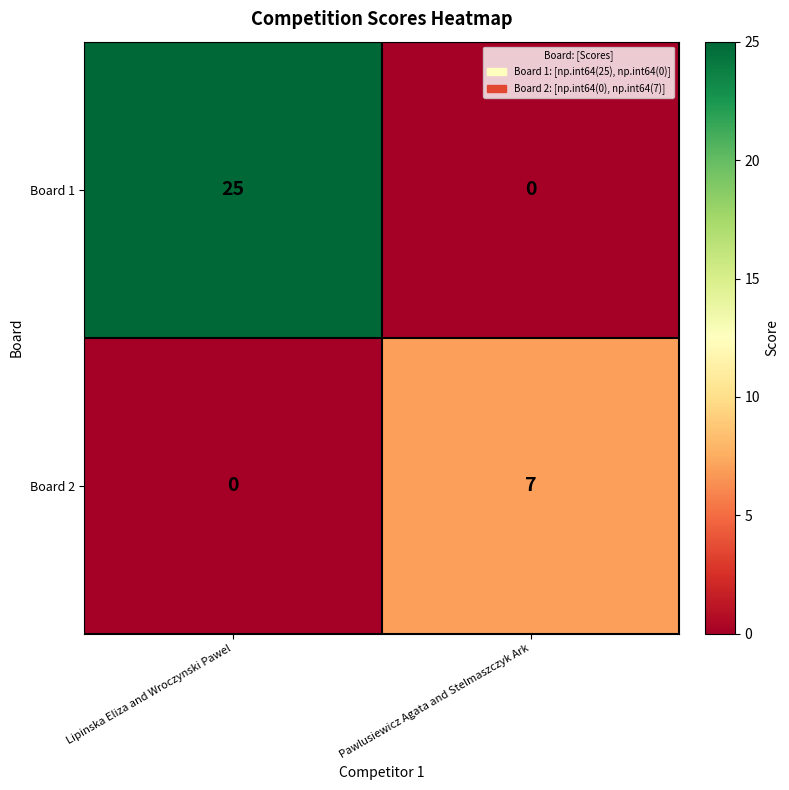

List the series in order of their overall mean, lowest first.

Board 2, Board 1